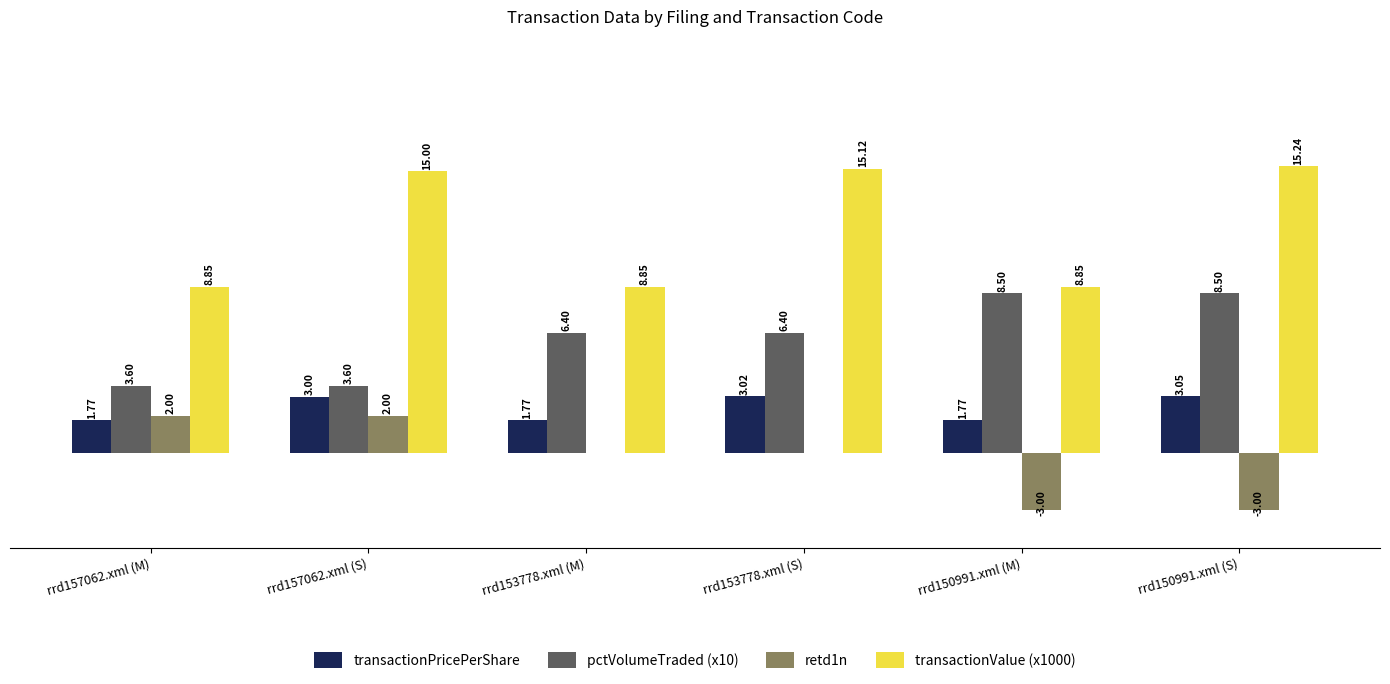

Between rrd157062.xml (S) and rrd153778.xml (S), which series saw the biggest shift?

pctVolumeTraded (x10)